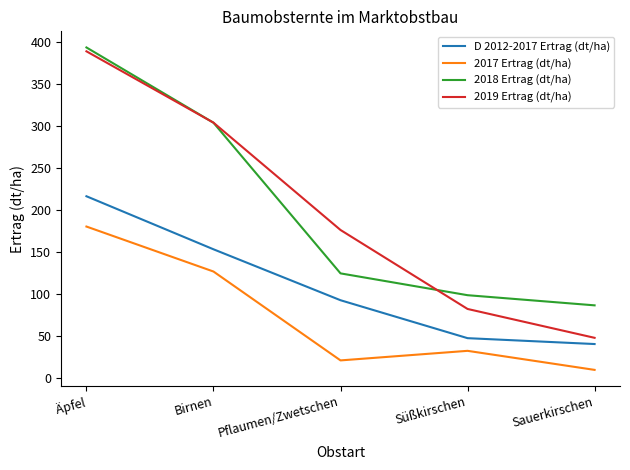

Is it true that 2017 Ertrag (dt/ha) equals 62.2 at Äpfel?

False